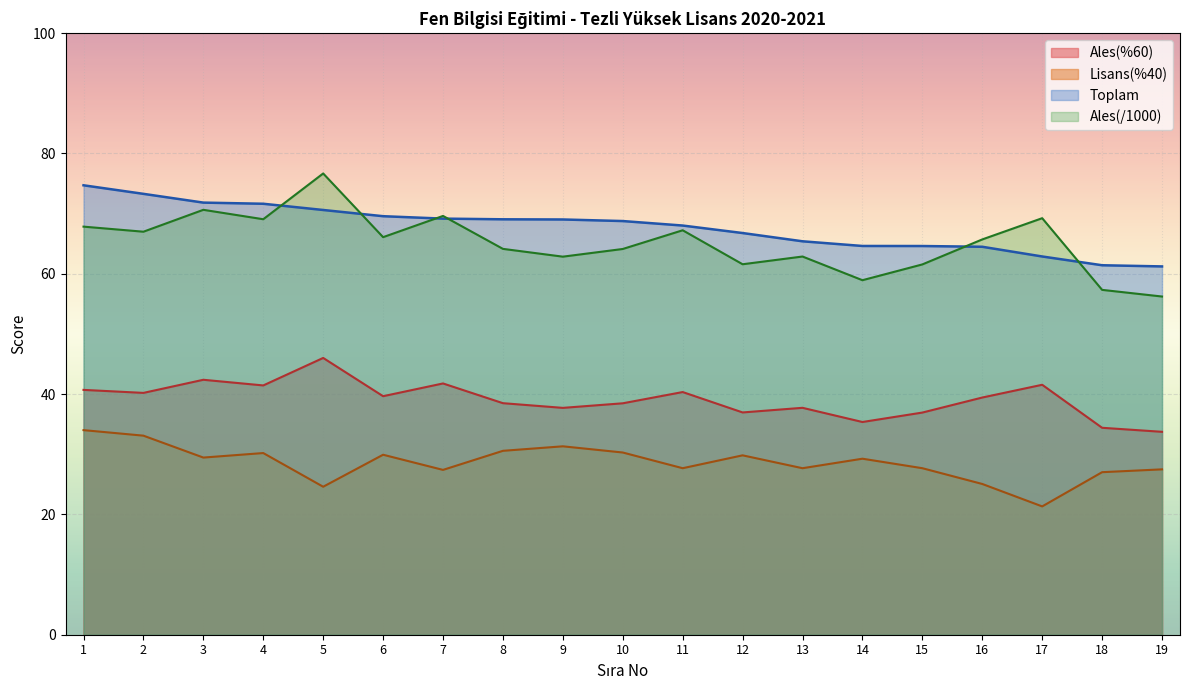

Which category has the lowest value across all series?

17